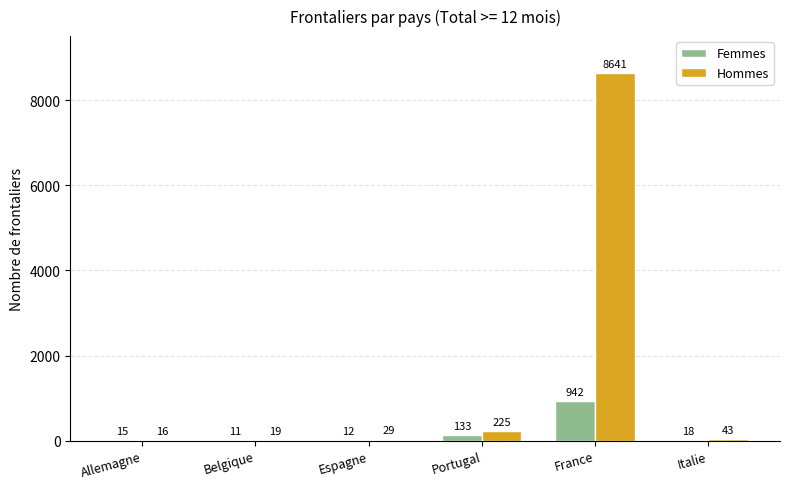

What is the greatest value displayed?

8641